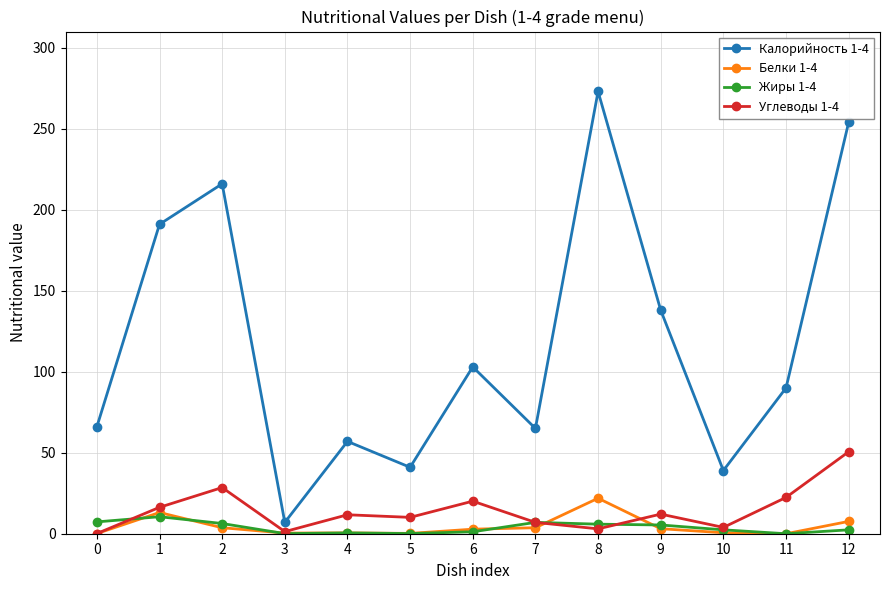

At which category does Жиры 1-4 reach its first local peak?

1